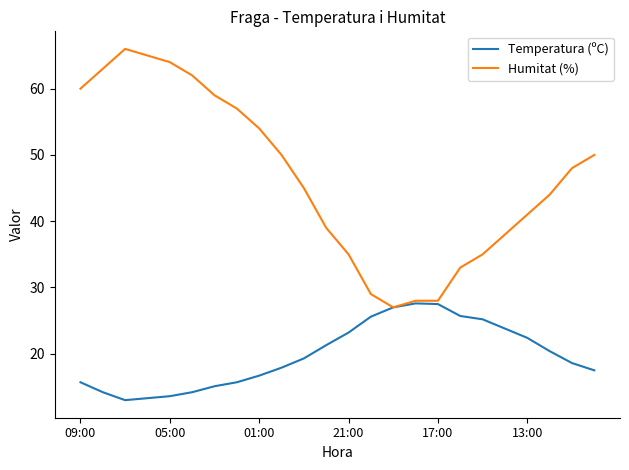

What is the maximum value for Temperatura (ºC)?

27.6